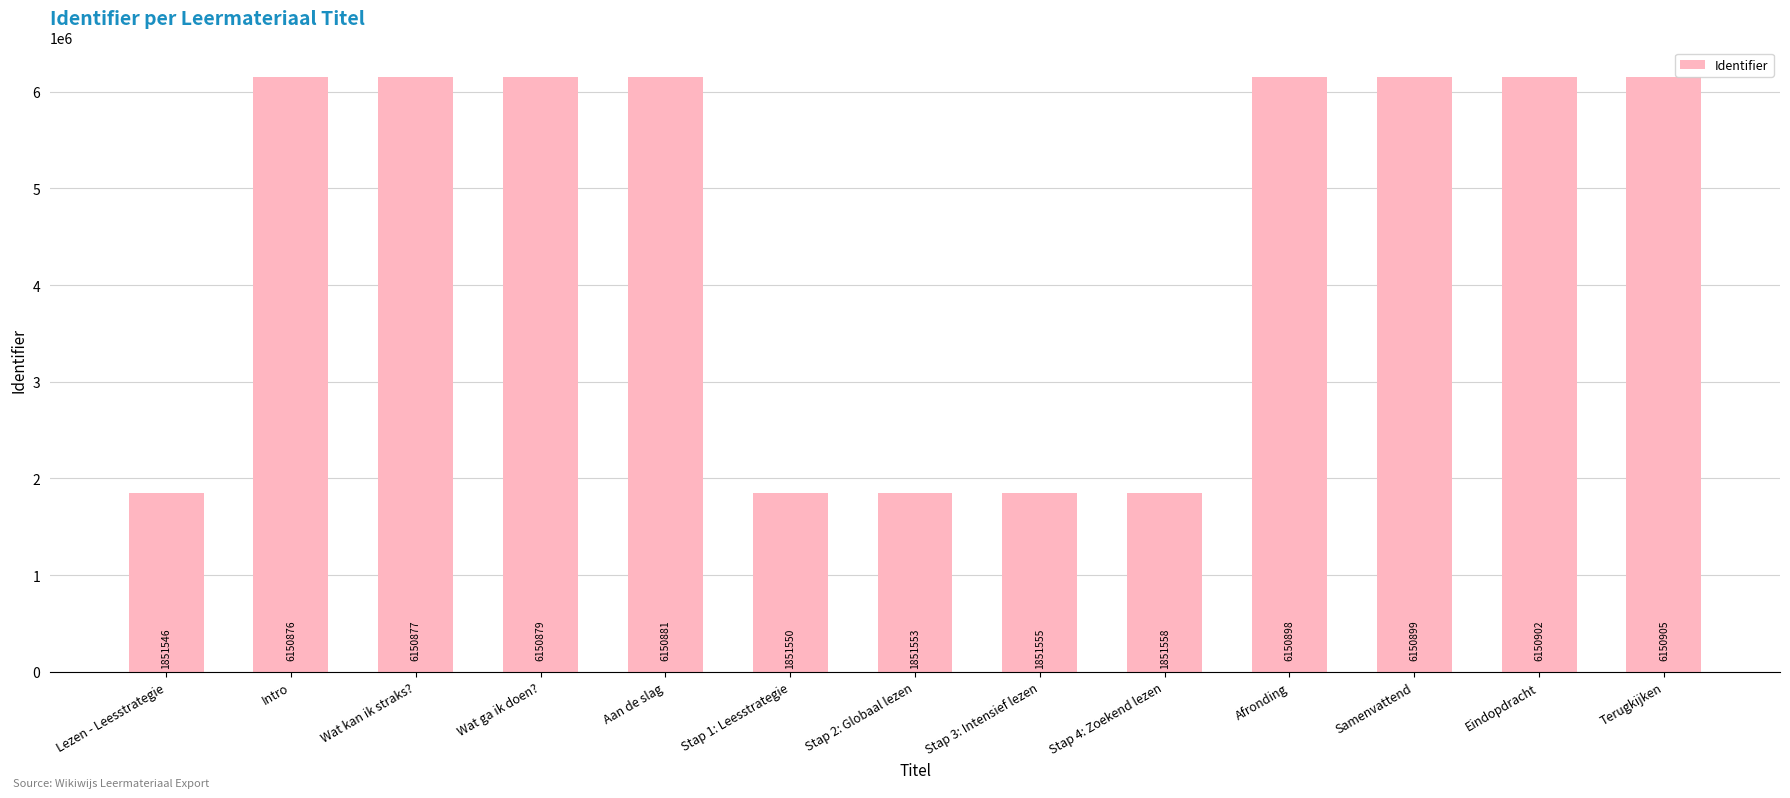

Which has a higher value, Stap 2: Globaal lezen or Stap 1: Leesstrategie?

Stap 2: Globaal lezen